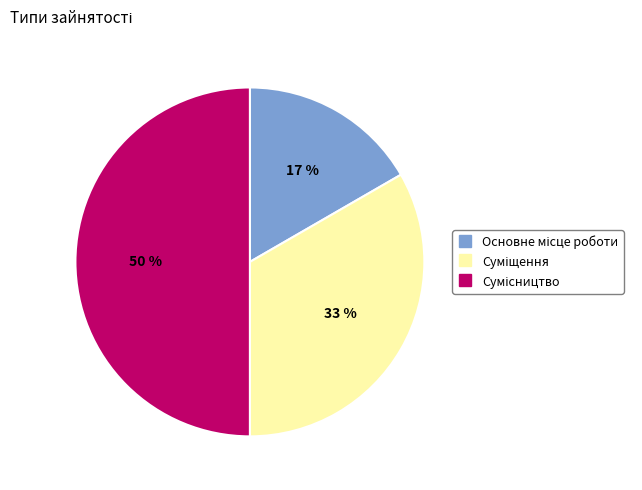

To the nearest percent, what is the difference between the largest and smallest slice percentages?

33%